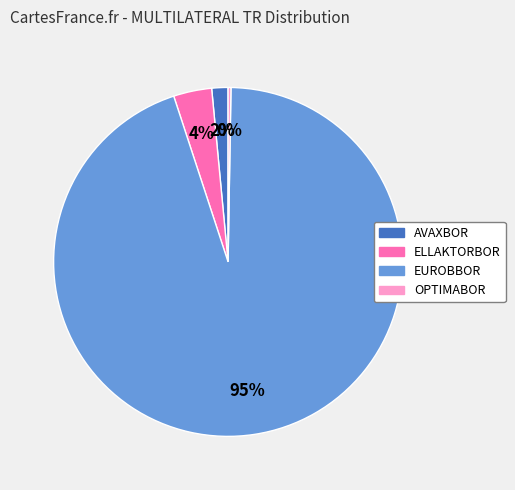

Is there any slice that represents more than half of the pie?

Yes